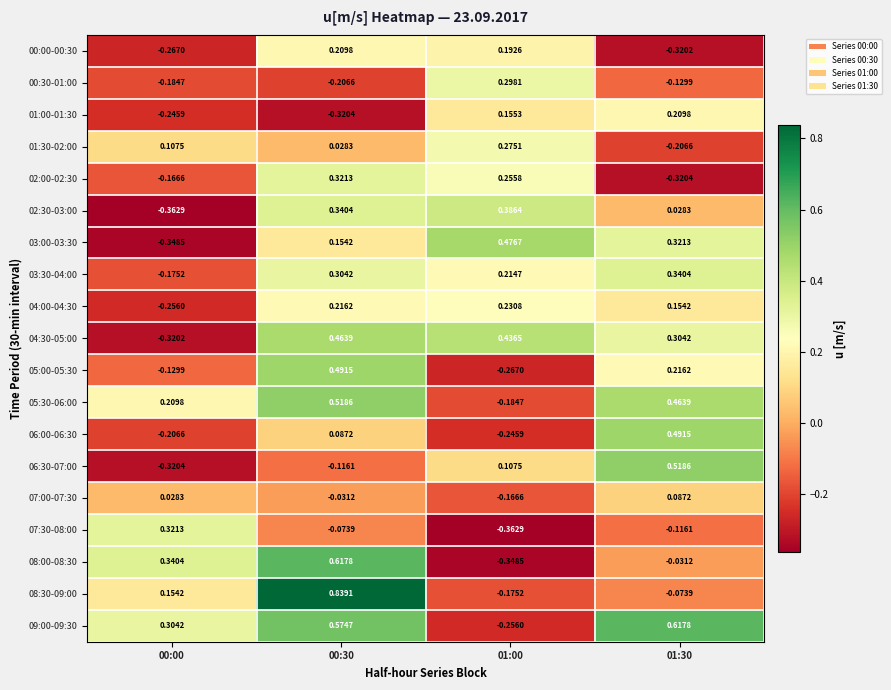

Is the value of 00:00-00:30 at 00:30 greater than the value of 04:30-05:00 at 01:30?

No